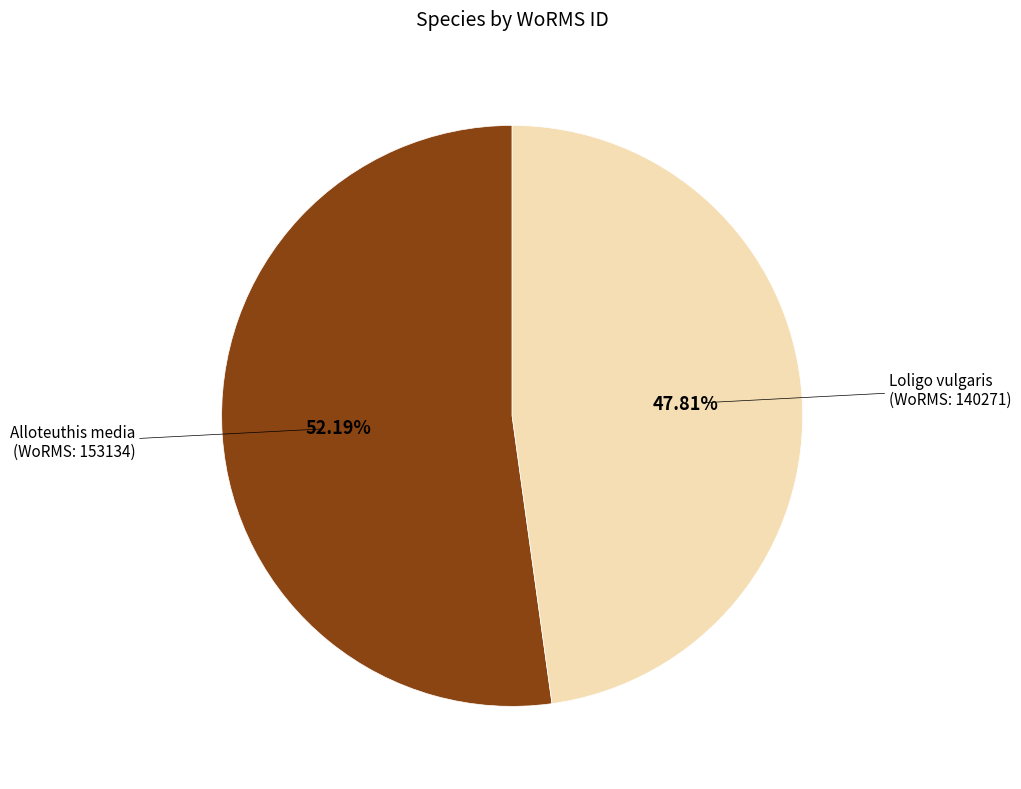

How many slices are in this pie chart?

2